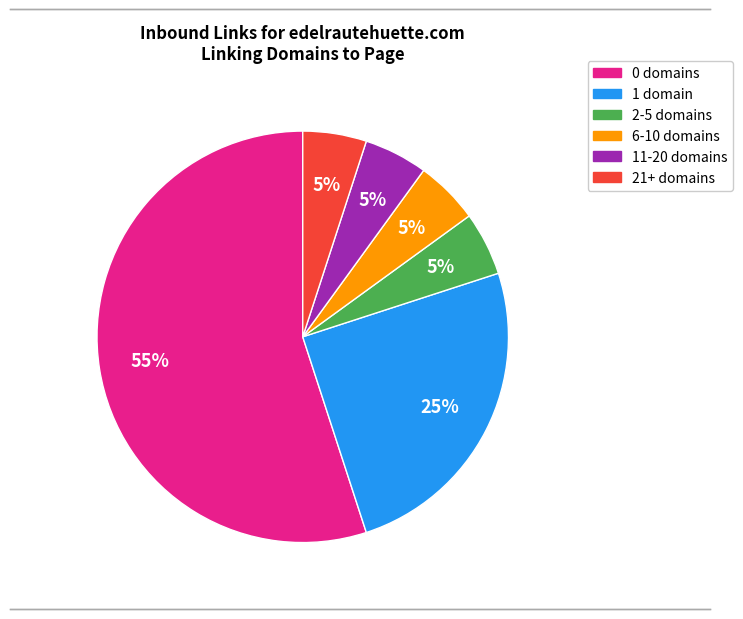

Does any single category account for the majority?

Yes